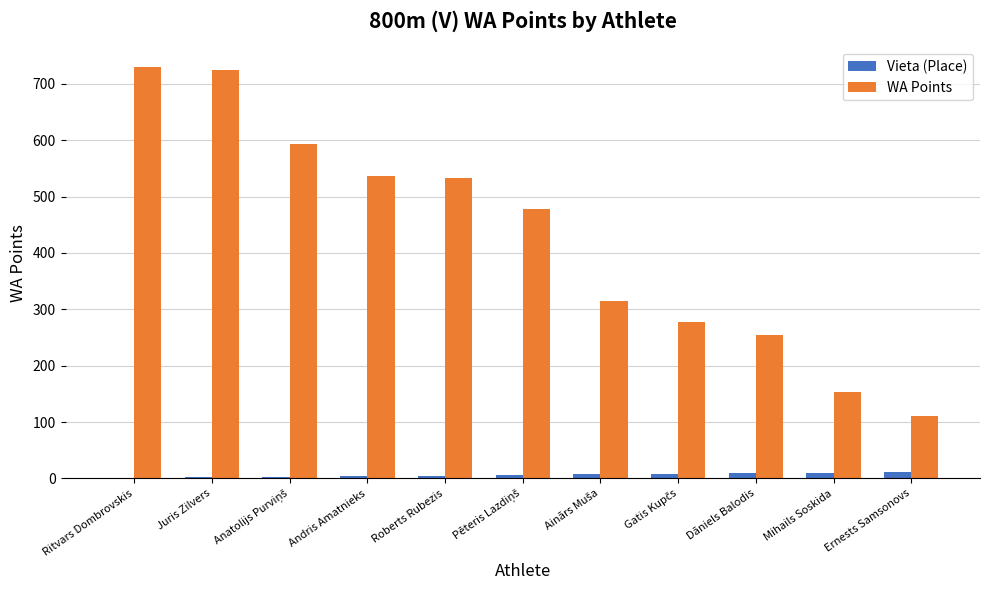

True or false: WA Points has a value of 536 at Andris Amatnieks.

True